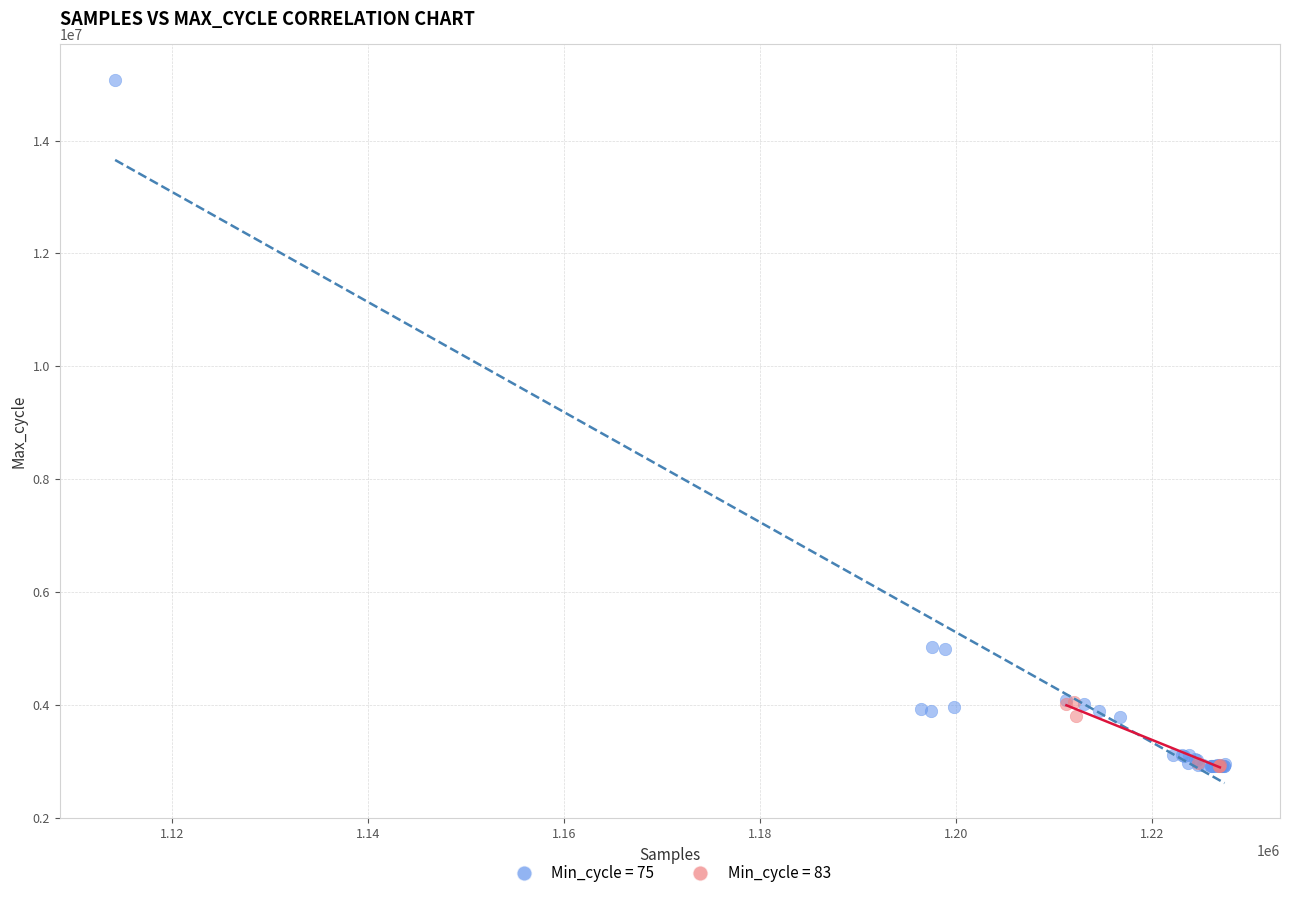

Which series has the widest spread of Y values?

Min_cycle = 75